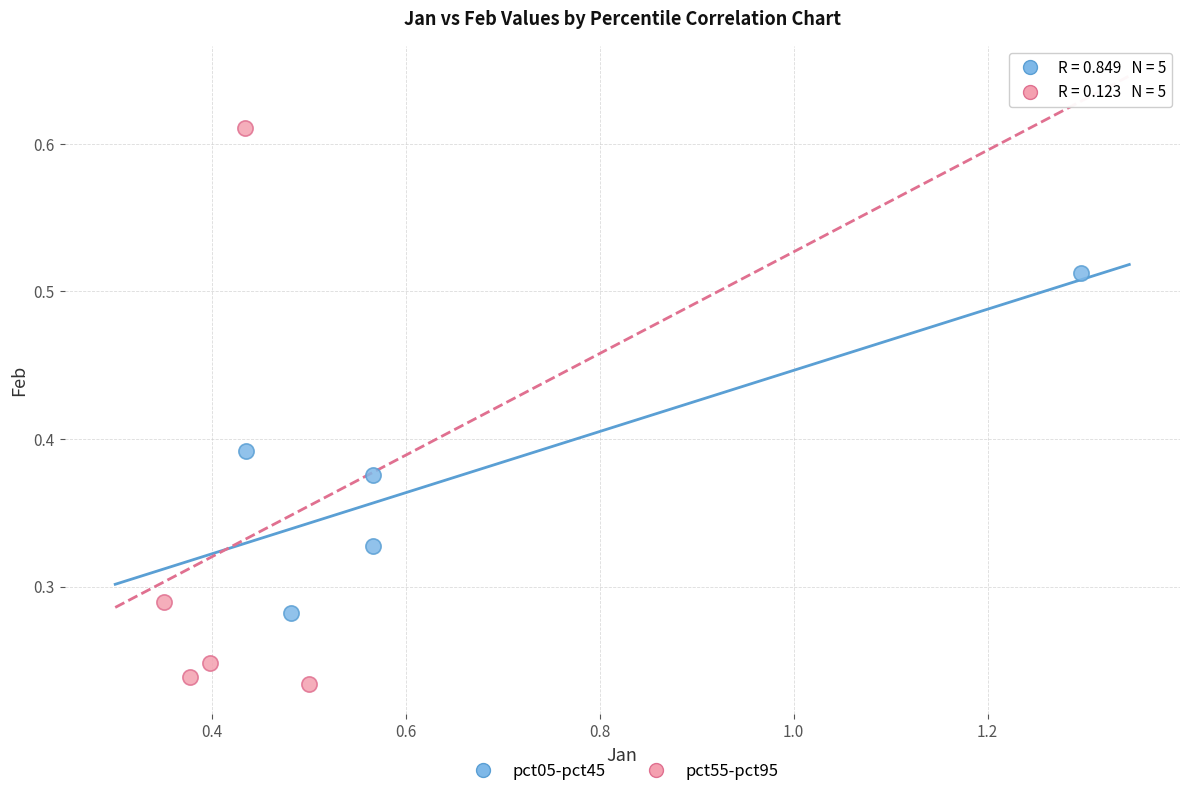

What are all the series names shown in the legend?

pct05-pct45, pct55-pct95